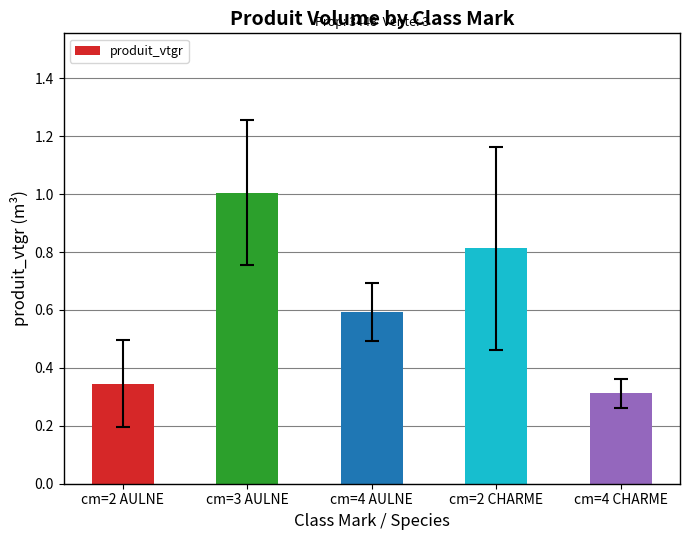

How many bars are there in total?

5